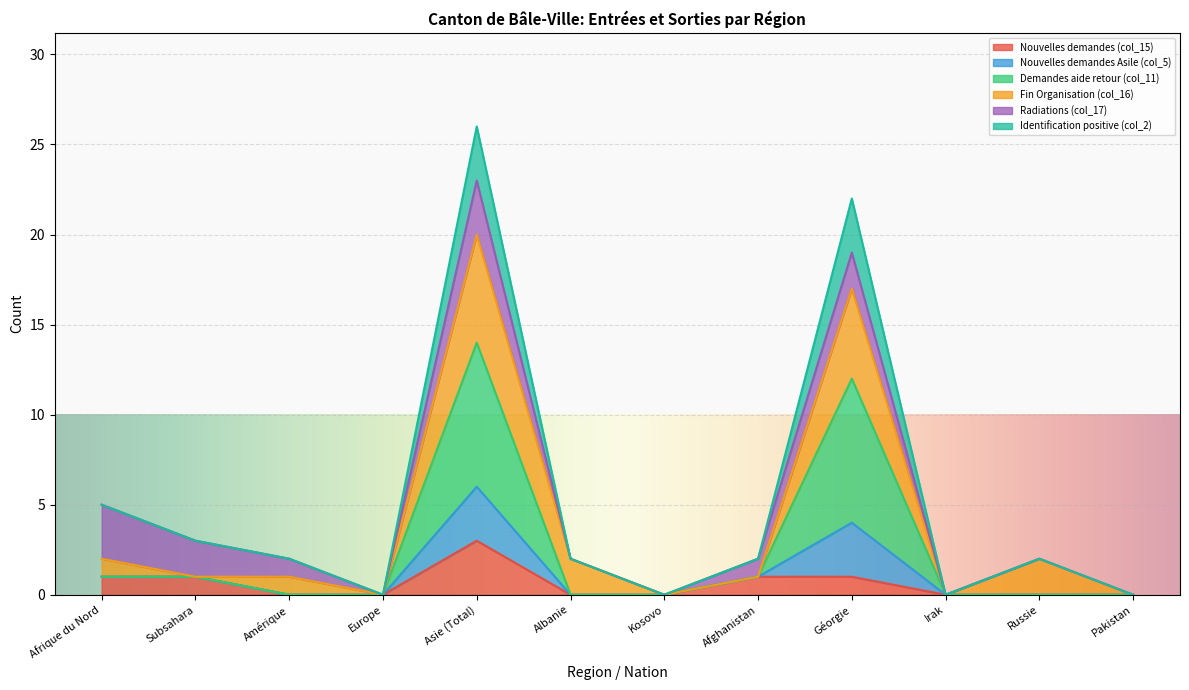

Does the chart display data point markers on the line(s)?

No